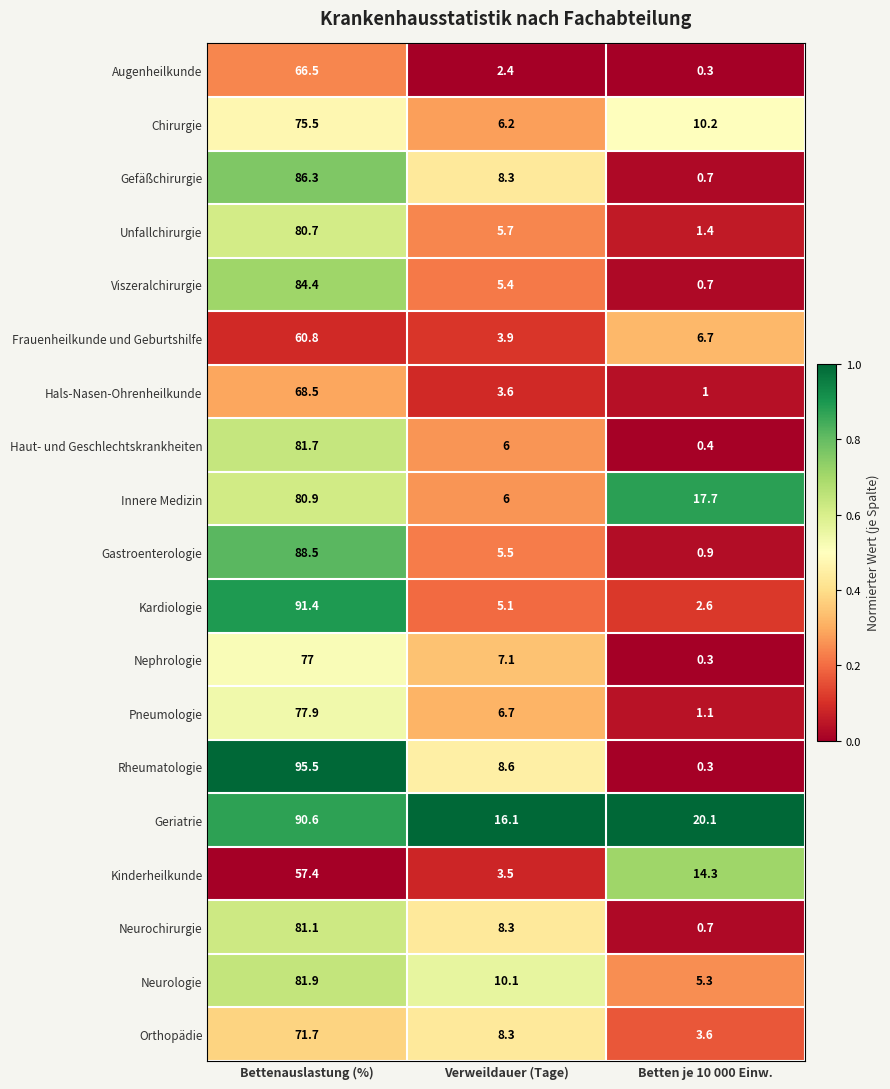

Between Verweildauer (Tage) and Betten je 10 000 Einw., which series saw the biggest shift?

Innere Medizin